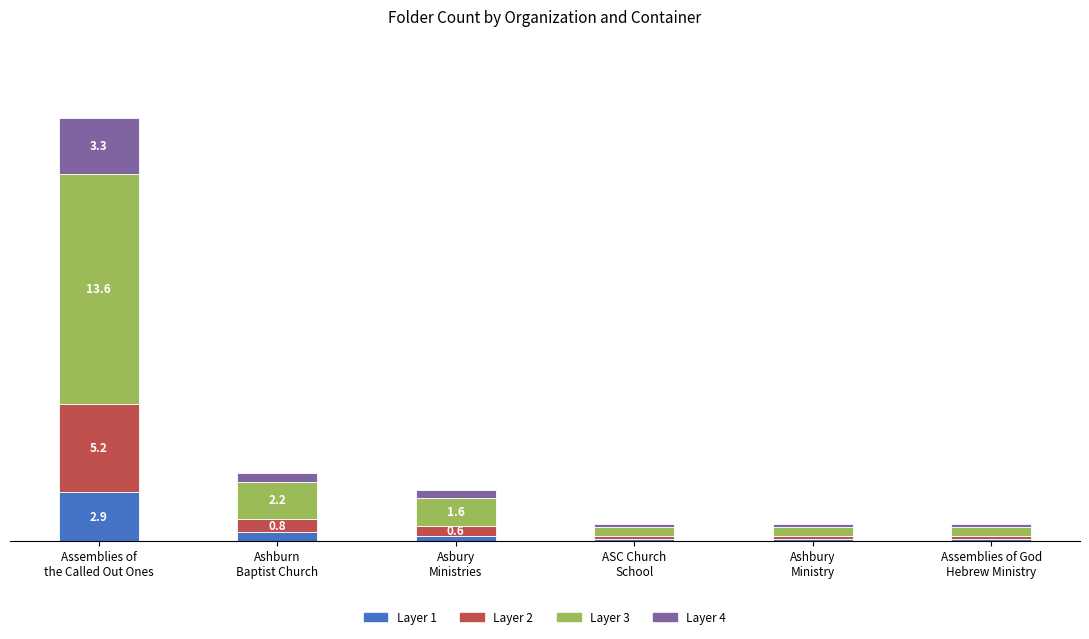

Is it true that Layer 2 equals 1.3 at Ashburn
Baptist Church?

False